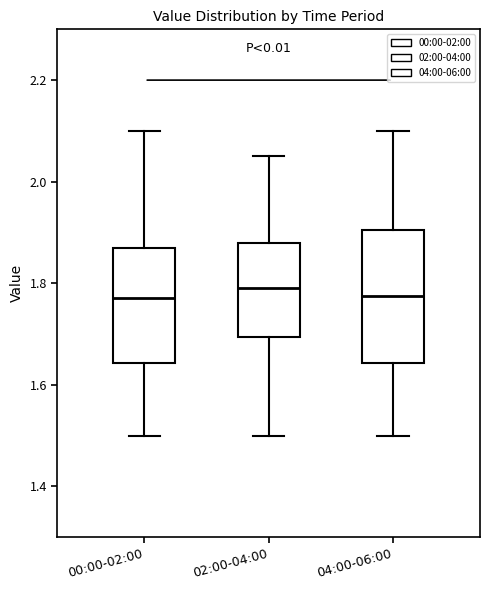

Reading left to right, read every box against the y-axis: the position of its median line, the range the box covers, and the ends of its whiskers. The values are not printed on the chart, so give them approximately, as read against the axis.

00:00-02:00: median 1.78, box 1.64 to 1.88, whiskers 1.50 to 2.10
02:00-04:00: median 1.80, box 1.70 to 1.88, whiskers 1.50 to 2.06
04:00-06:00: median 1.78, box 1.64 to 1.90, whiskers 1.50 to 2.10